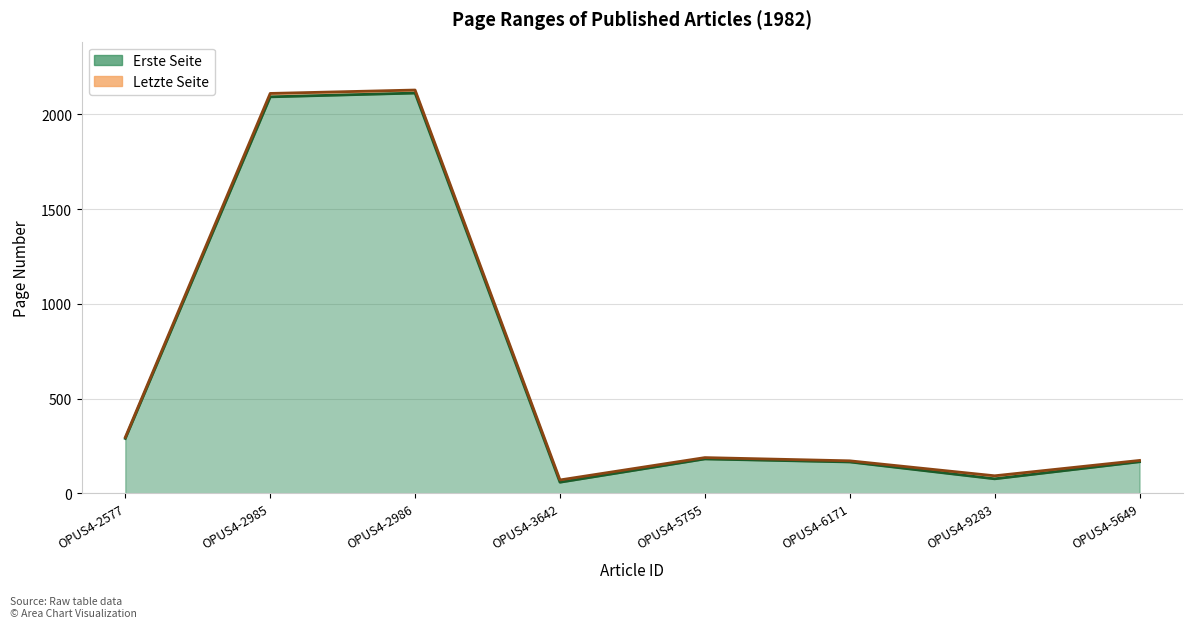

At which category is the sum across all series the highest?

OPUS4-2986